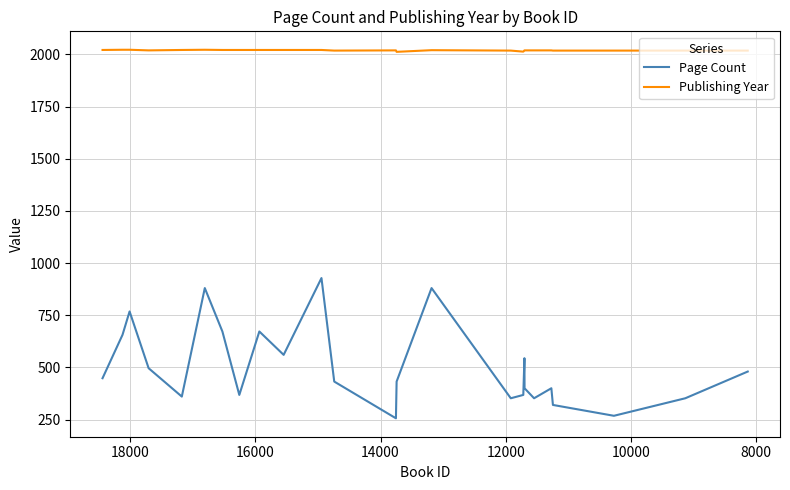

What is the average value of the Page Count series?

506